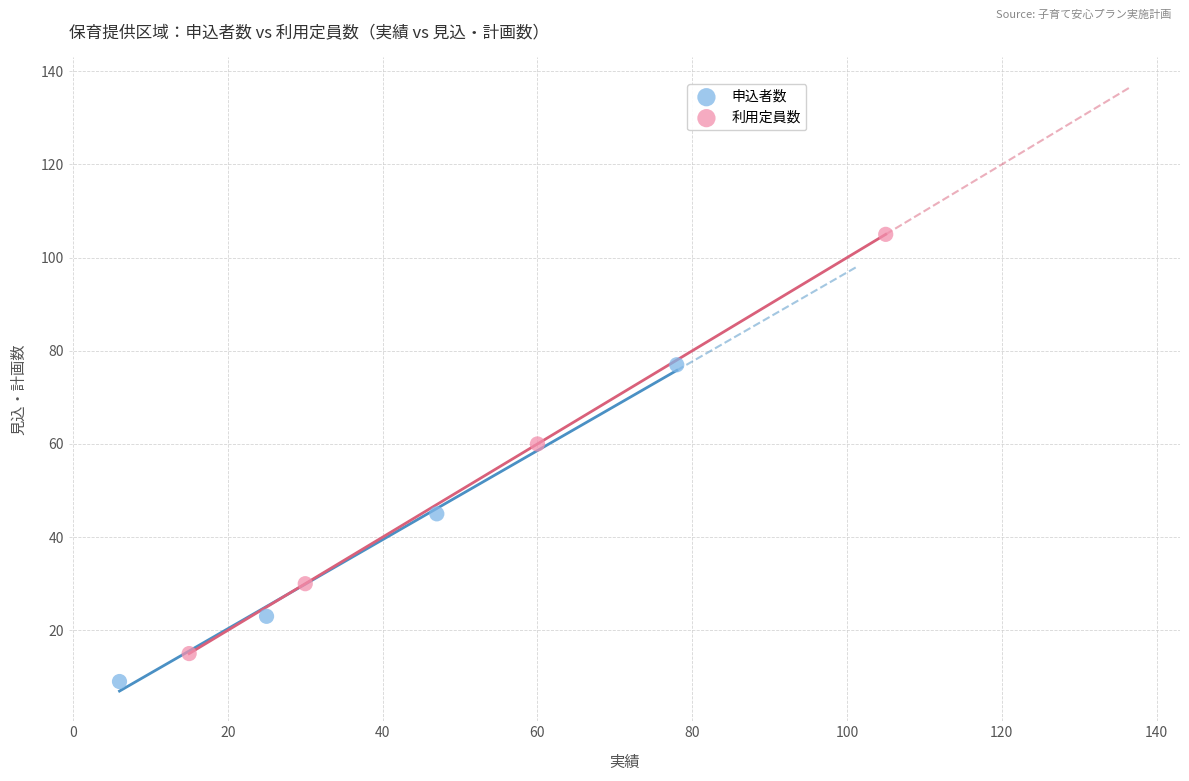

Which series contains the lowest Y value?

申込者数